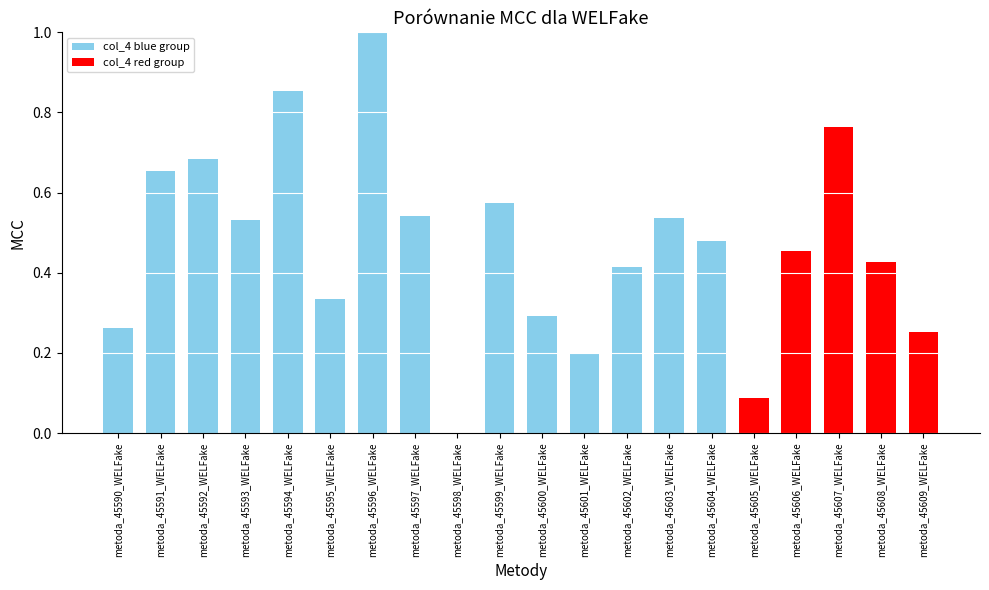

The chart shows a value of 0.6 at metoda_45602_WELFake. True or false?

False